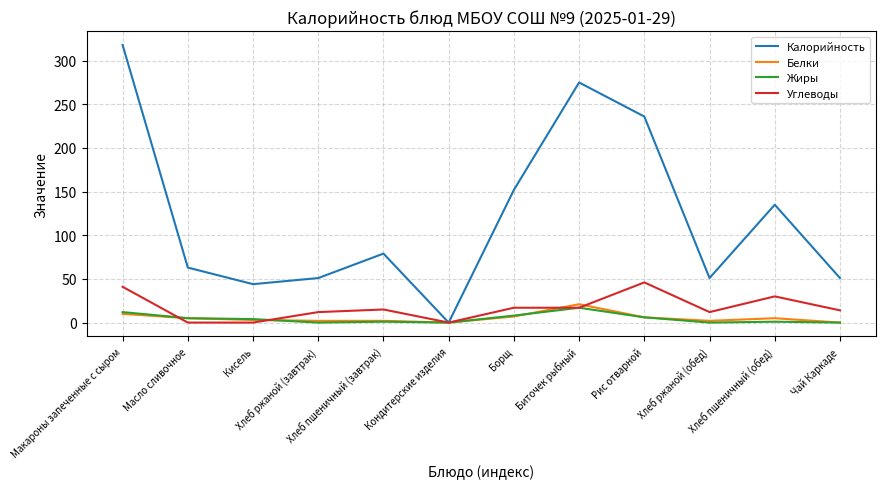

Which series has the largest total across all categories?

Калорийность